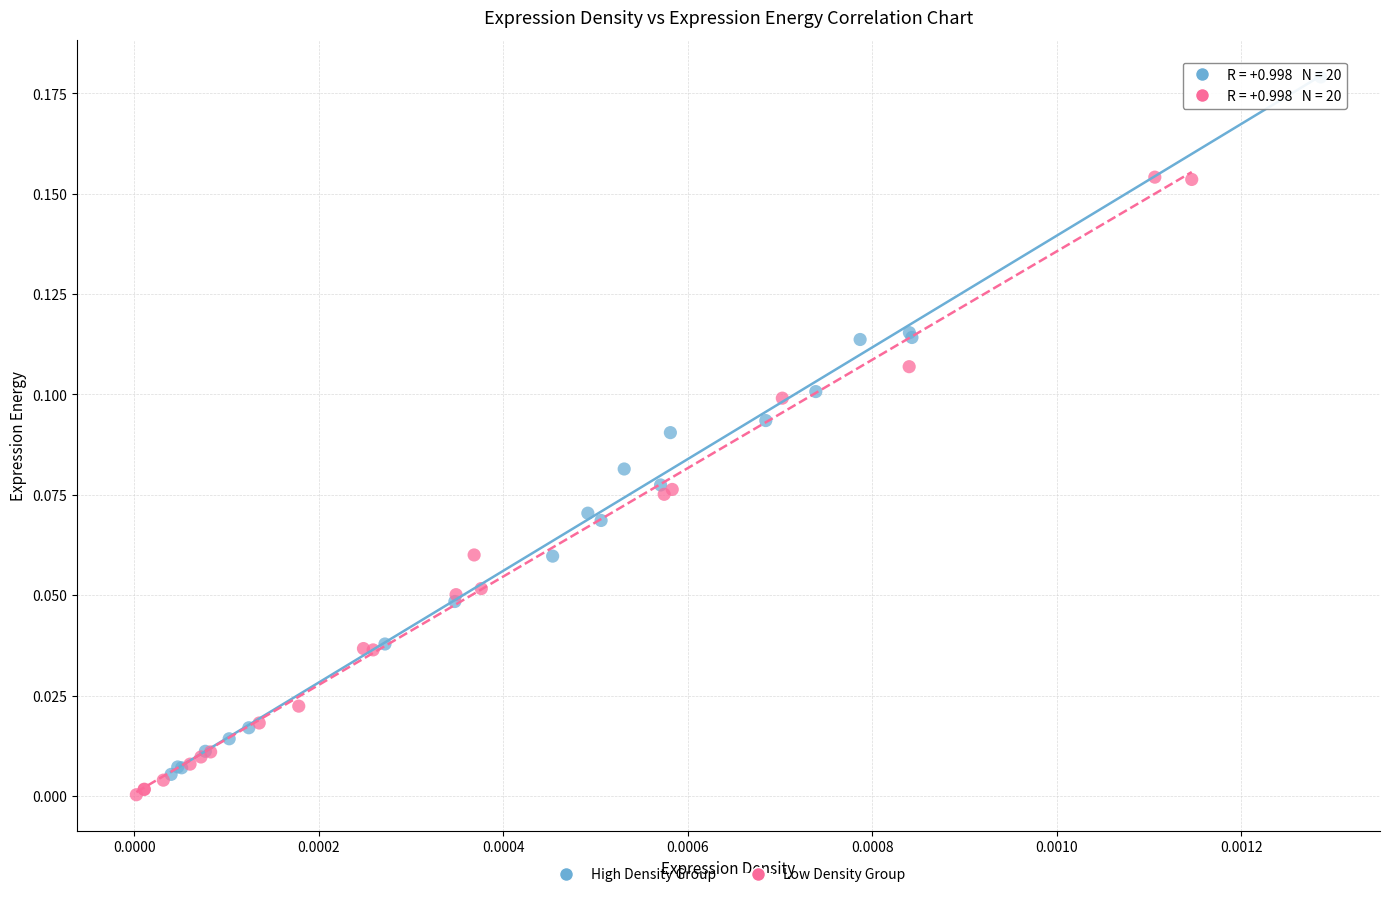

Which series reaches the maximum Y coordinate?

High Density Group